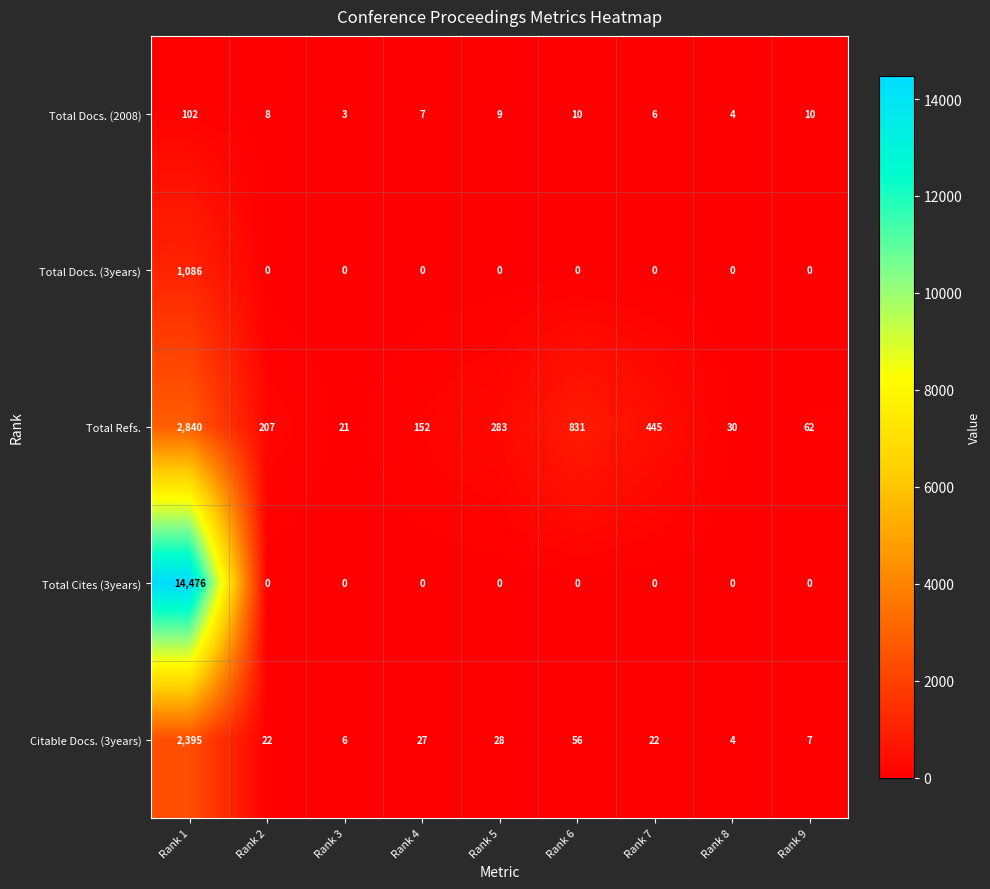

What is the highest value of the Total Cites (3years) series?

14476